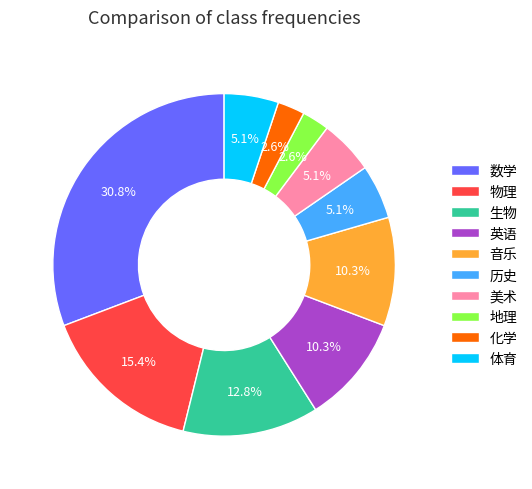

Which has a higher value, 历史 or 物理?

物理